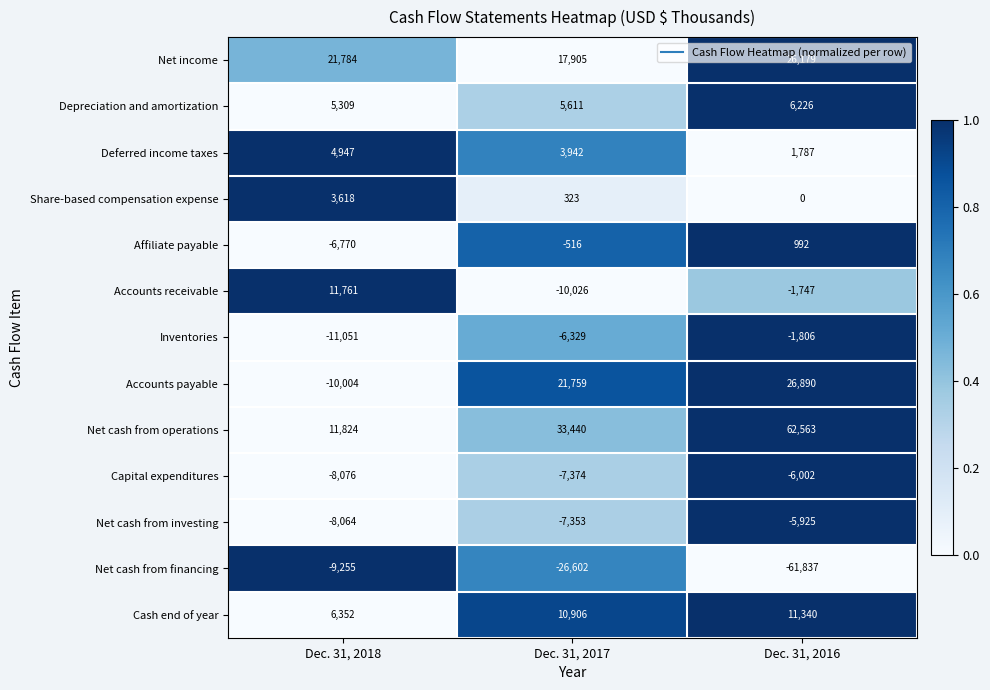

What is the maximum value shown in the chart?

62563